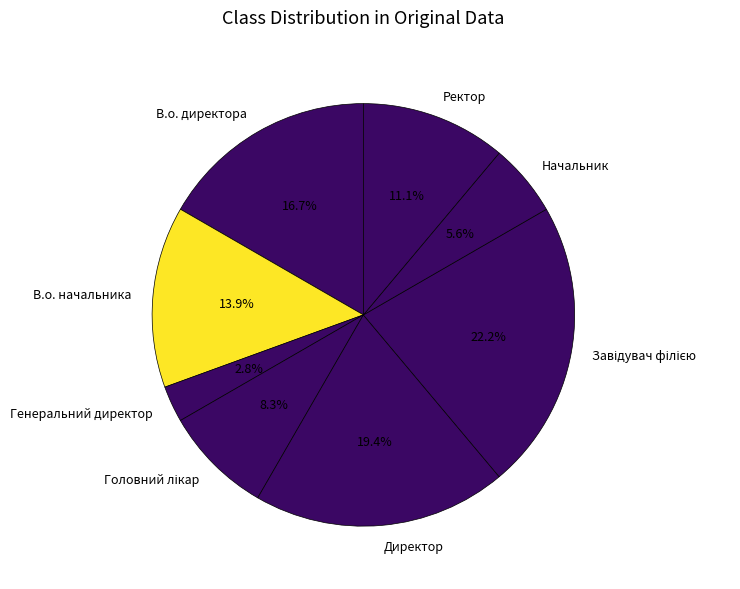

What percentage do В.о. начальника and Директор together represent?

33.3%